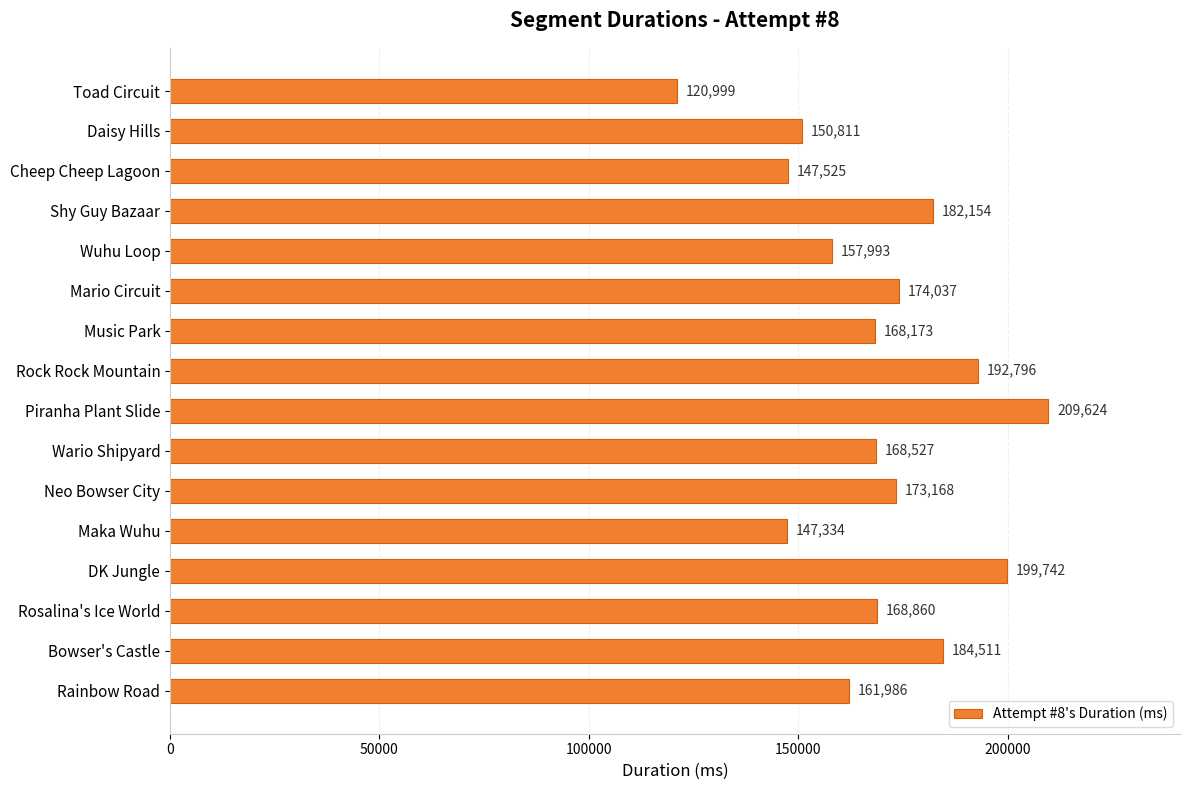

List the labels in order of value, smallest first.

Toad Circuit, Maka Wuhu, Cheep Cheep Lagoon, Daisy Hills, Wuhu Loop, Rainbow Road, Music Park, Wario Shipyard, Rosalina's Ice World, Neo Bowser City, Mario Circuit, Shy Guy Bazaar, Bowser's Castle, Rock Rock Mountain, DK Jungle, Piranha Plant Slide